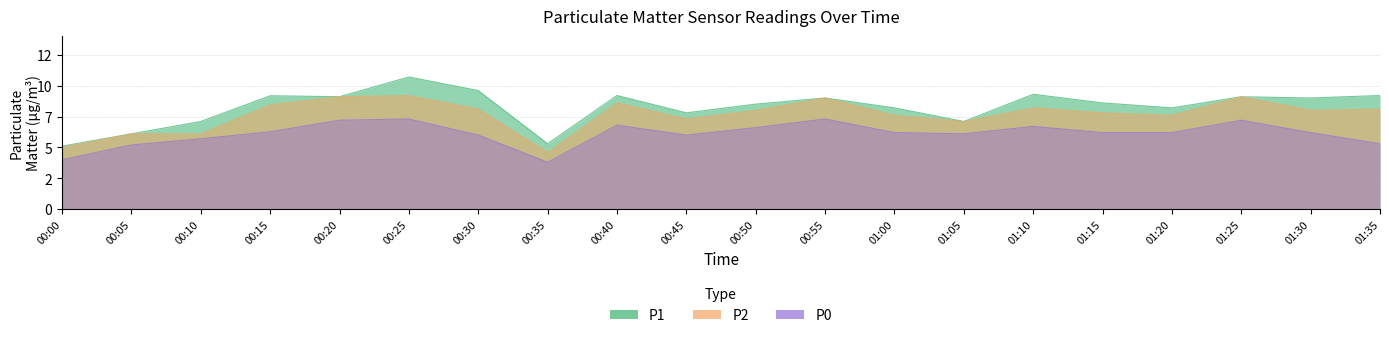

True or false: P2 has a value of 4.4 at 01:10.

False